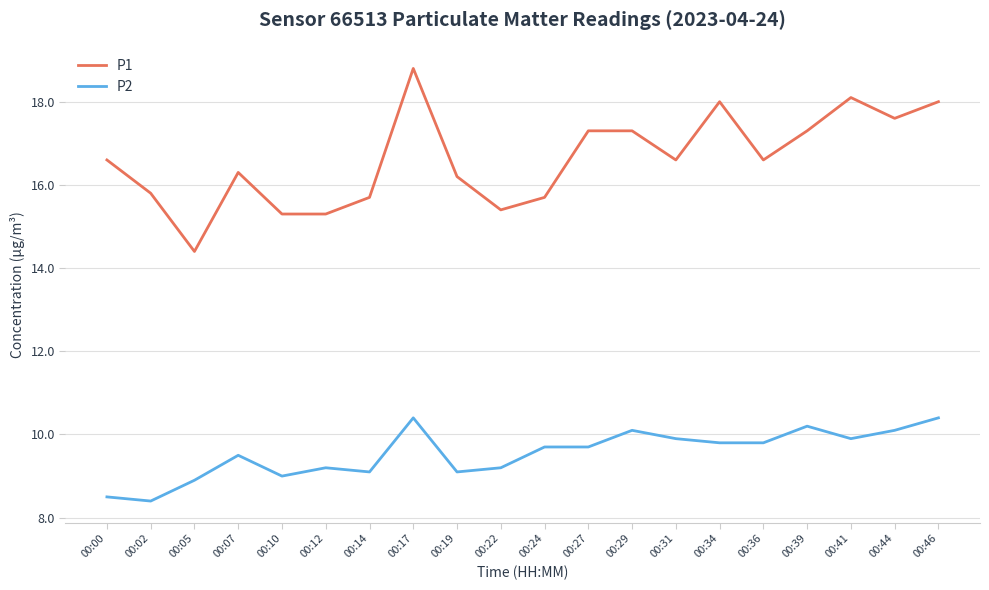

Where is the first local minimum for P1?

00:05